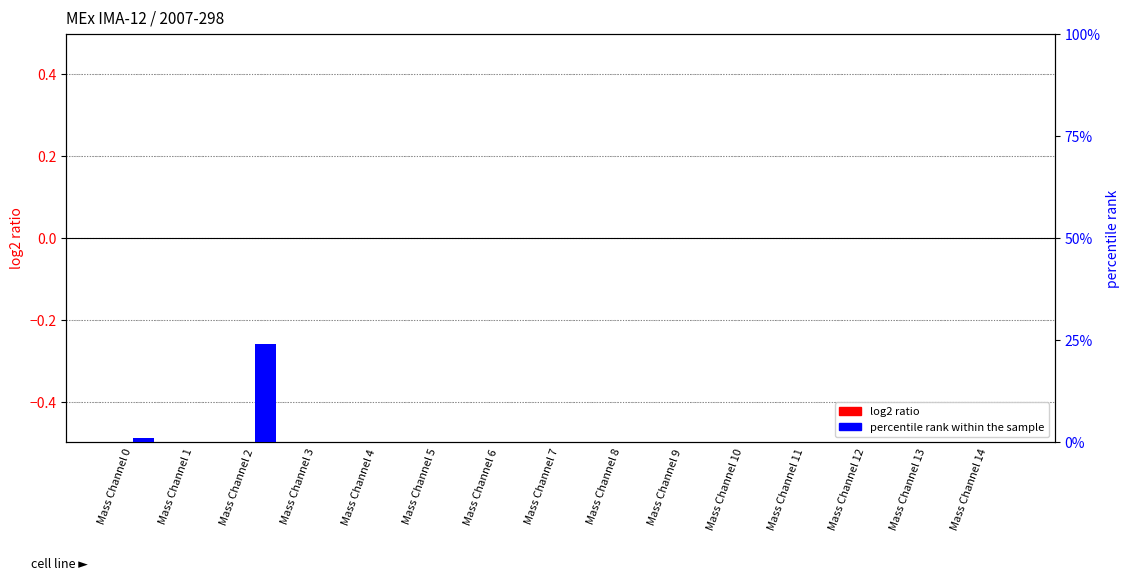

The log2 ratio series shows 0 at Mass Channel 2. True or false?

True